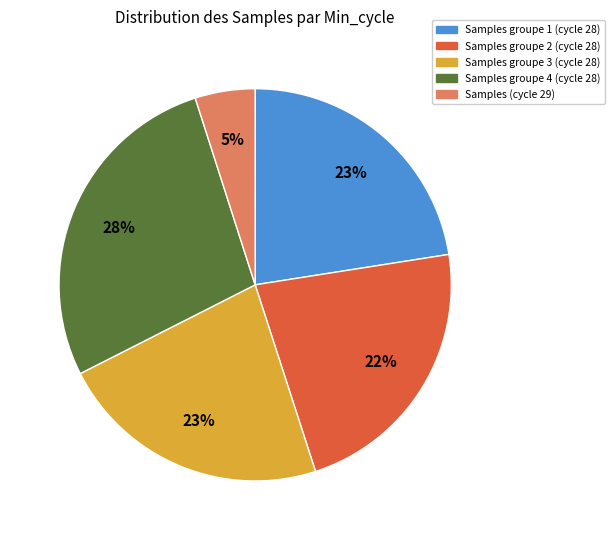

To the nearest percent, what portion does Samples groupe 4 (cycle 28) represent?

28%